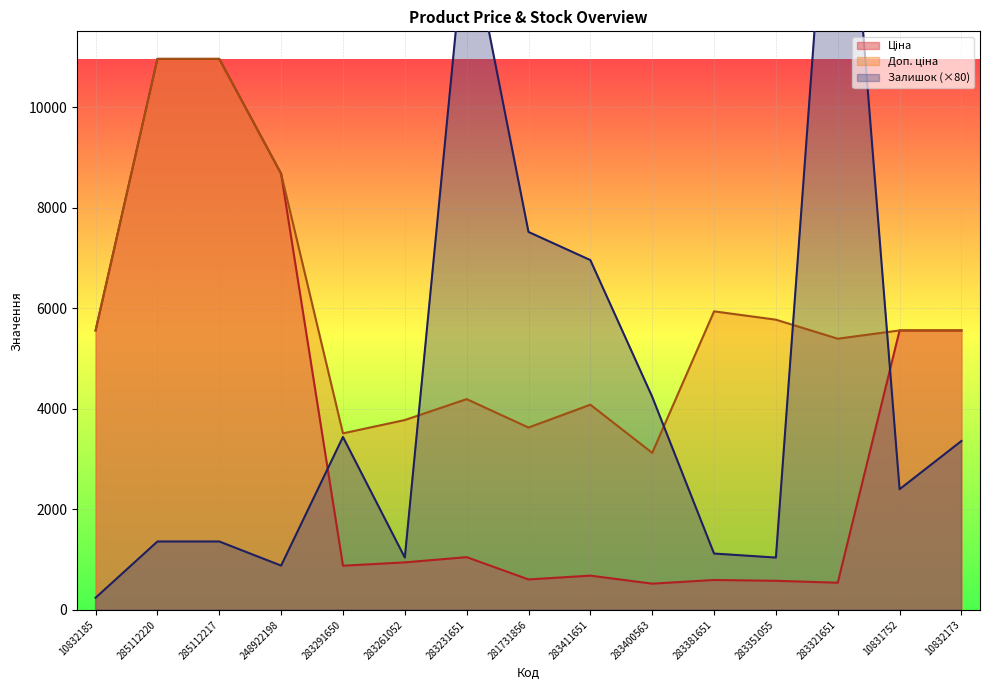

Is the value of Залишок at 10831752 greater than the value of Доп. ціна at 283411651?

No